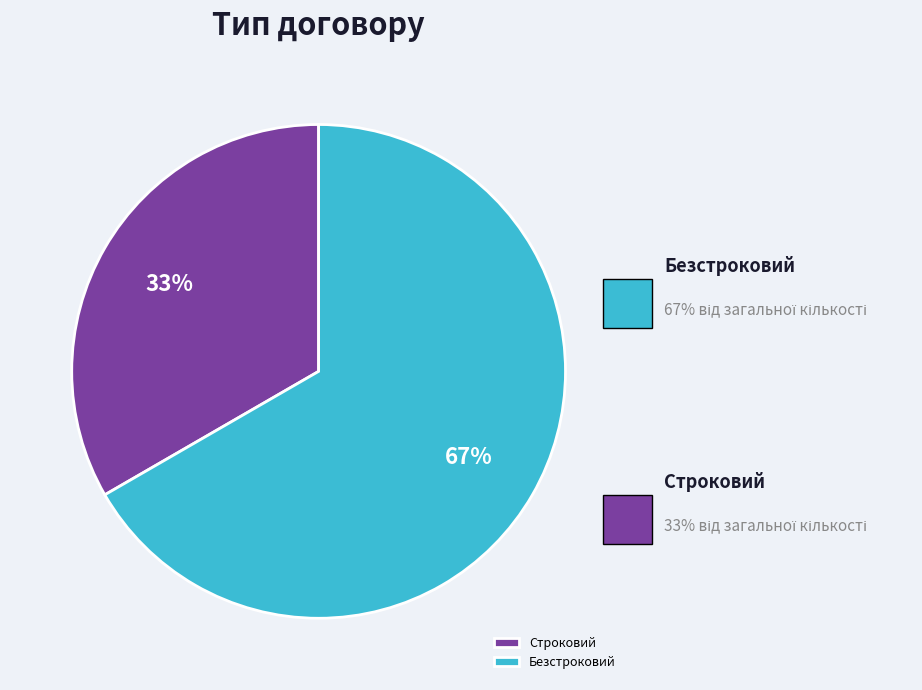

Which category has the smallest portion of the pie?

Строковий